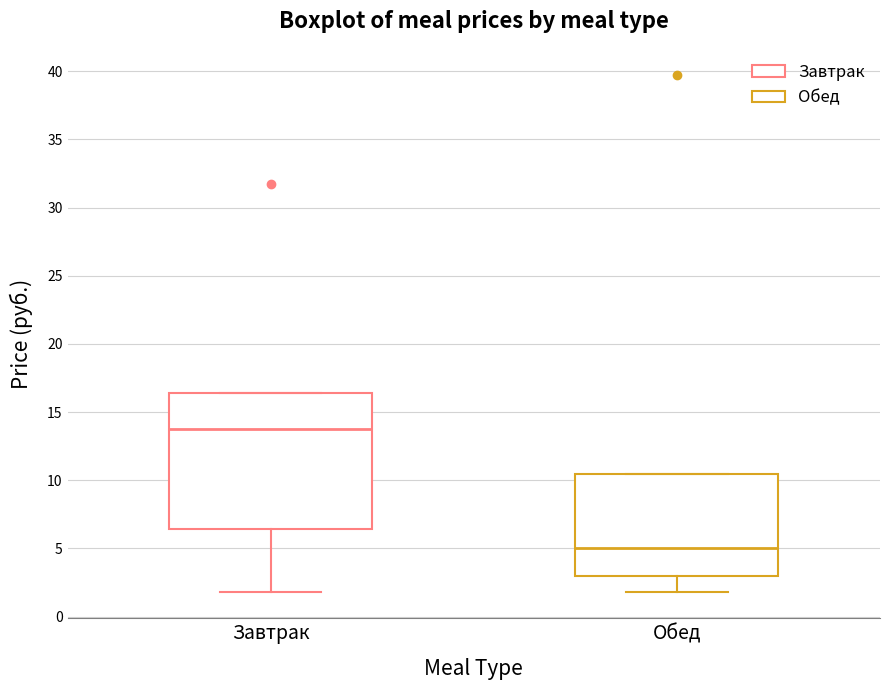

Reading left to right, read every box against the y-axis: the position of its median line, the range the box covers, and the ends of its whiskers. The values are not printed on the chart, so give them approximately, as read against the axis.

Завтрак: median 14.0, box 6.5 to 16.5, whiskers 2.0 to 16.5
Обед: median 5.0, box 3.0 to 10.5, whiskers 2.0 to 10.5